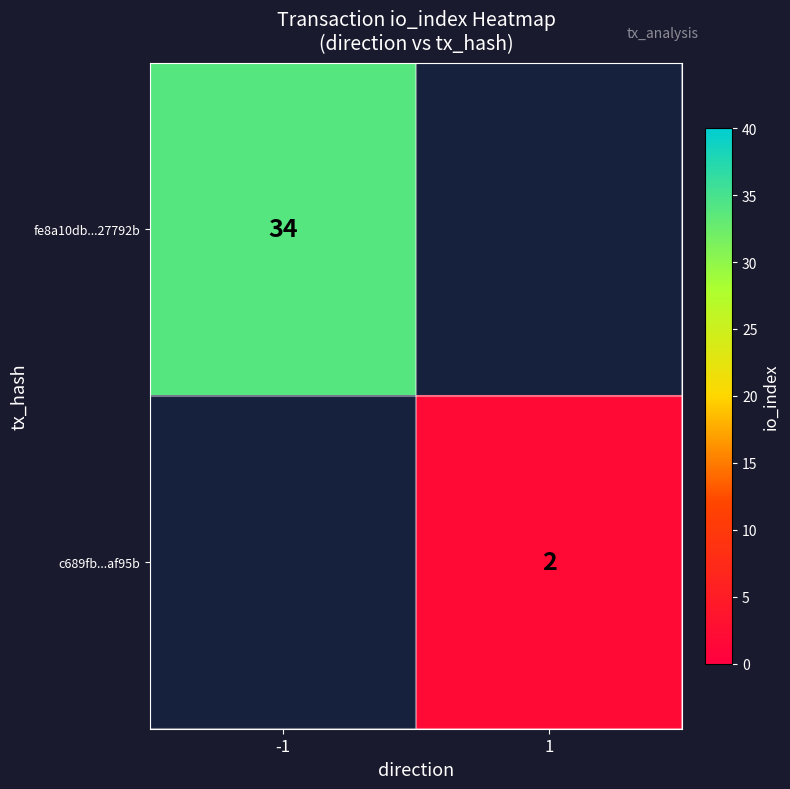

The c689fb...af95b series shows 3.3 at 1. True or false?

False